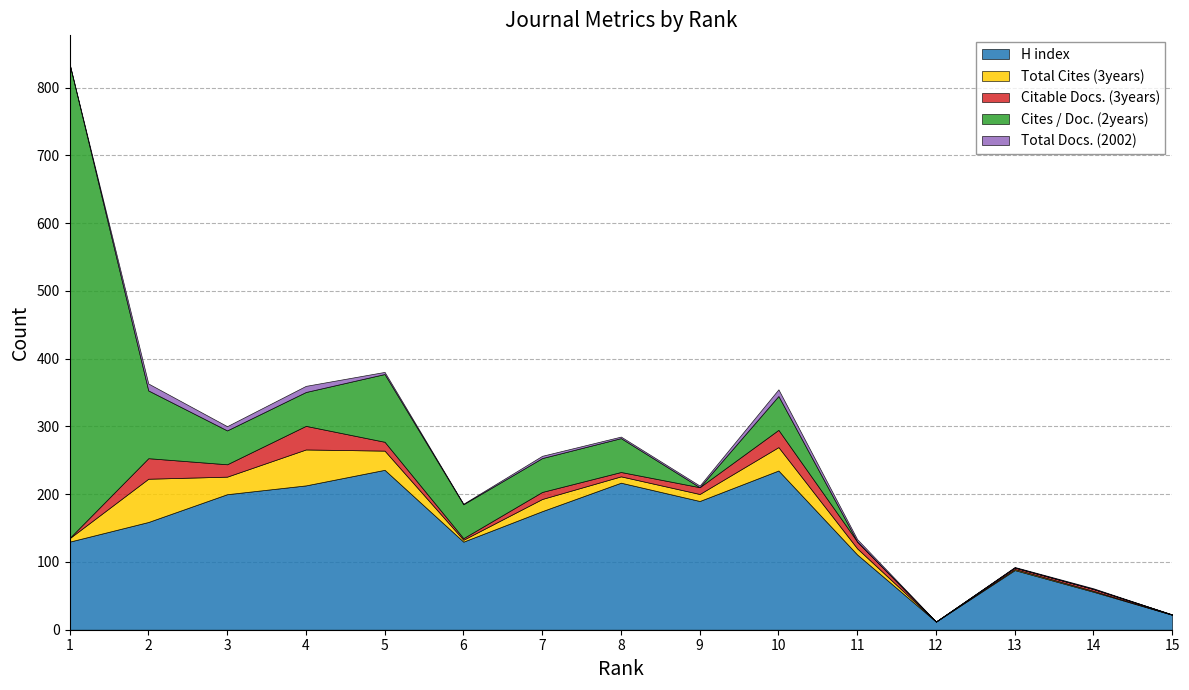

What are all the series names shown in the legend?

H index, Total Cites (3years), Citable Docs. (3years), Cites / Doc. (2years), Total Docs. (2002)